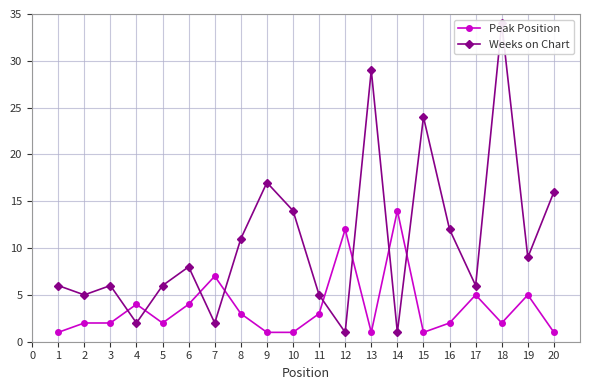

Reading left to right, extract all data points from this chart.

Peak Position: 1	2	2	4	2	4	7	3	1	1	3	12	1	14	1	2	5	2	5	1
Weeks on Chart: 6	5	6	2	6	8	2	11	17	14	5	1	29	1	24	12	6	34	9	16